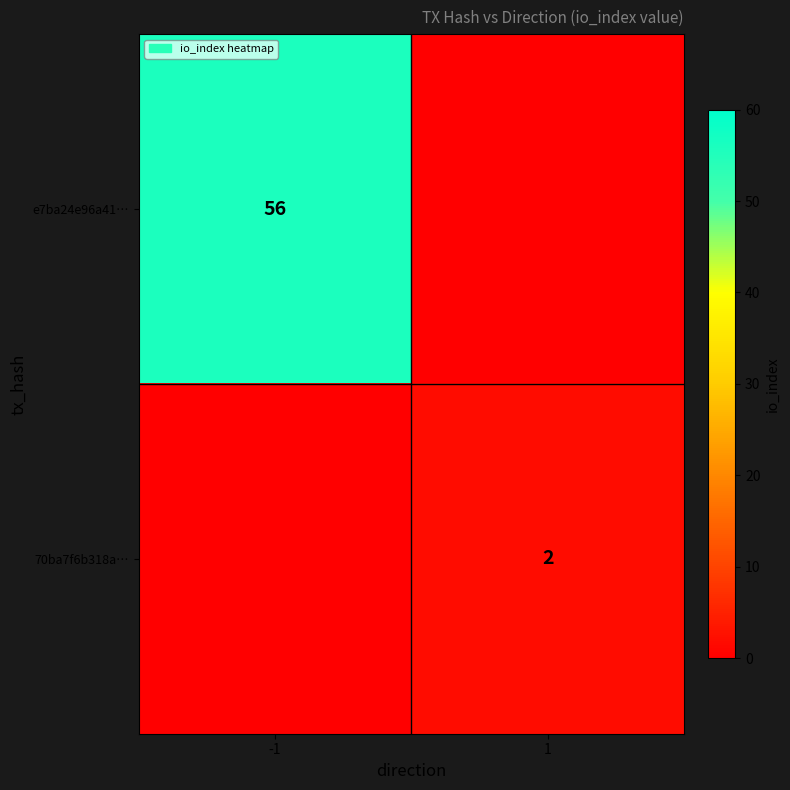

What is the greatest value displayed?

56